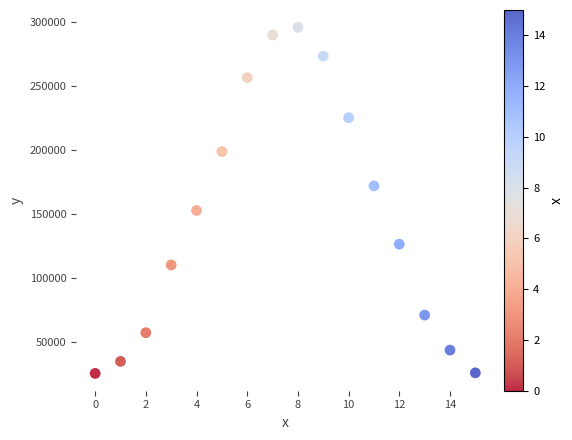

What is the range of Y values (max minus min)?

270790